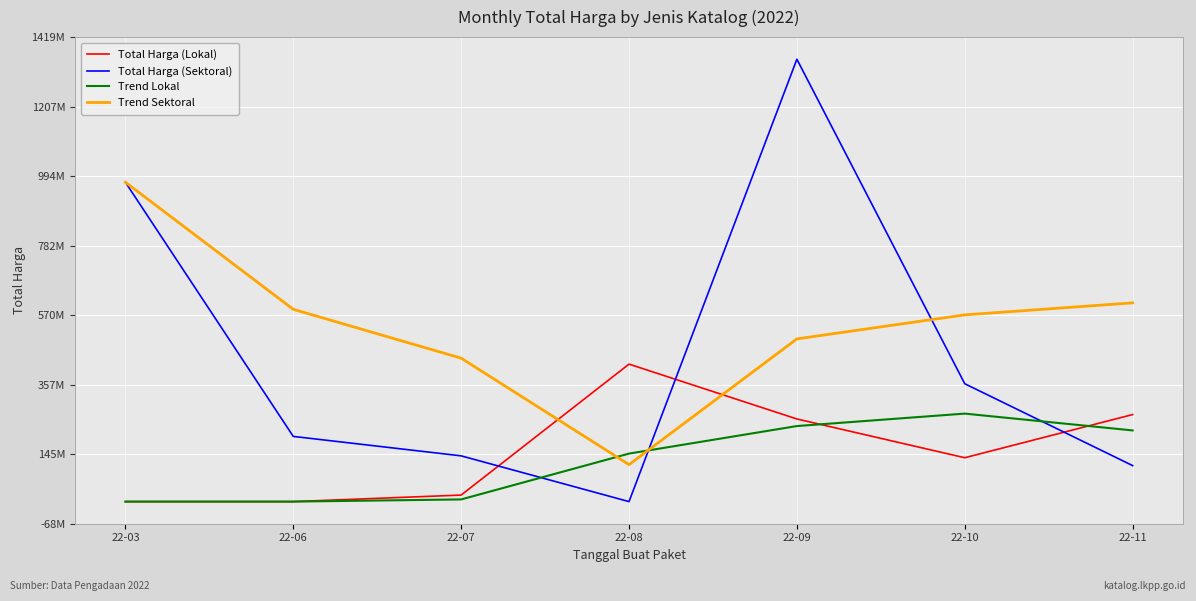

What is the total value across all series at 22-03?

1951660050.0